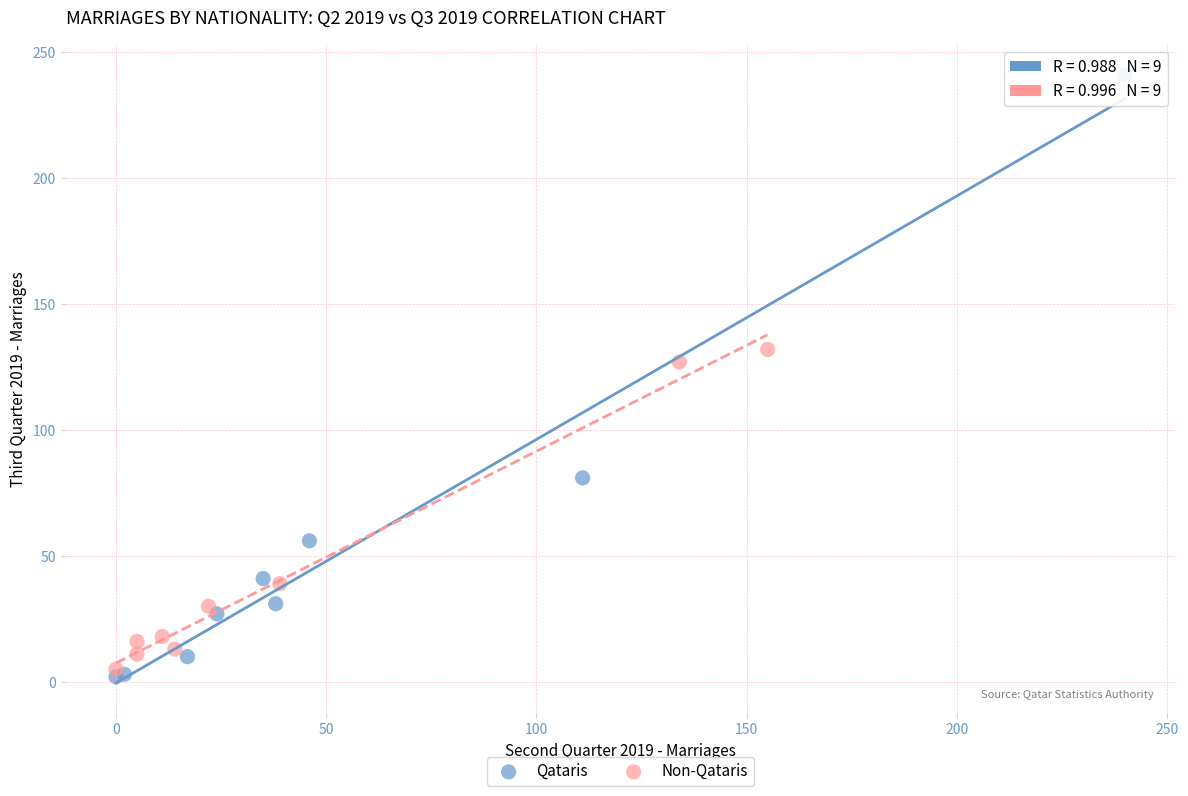

Which series has the largest Y range (max minus min)?

Qataris